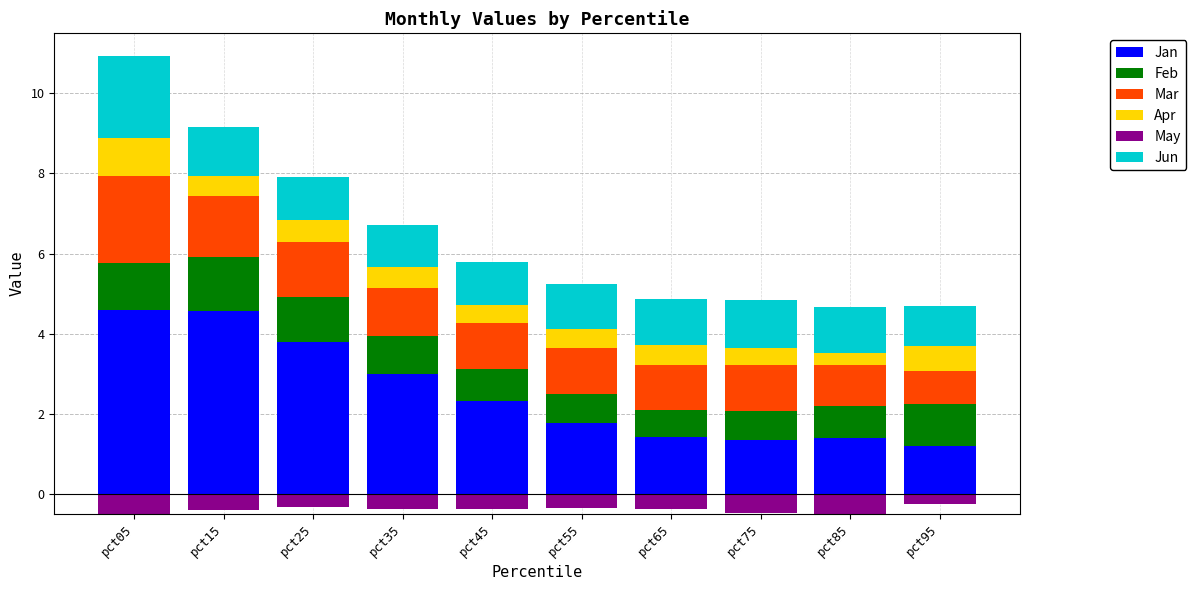

What is the sum of the Mar values at pct85 and pct35?

2.2